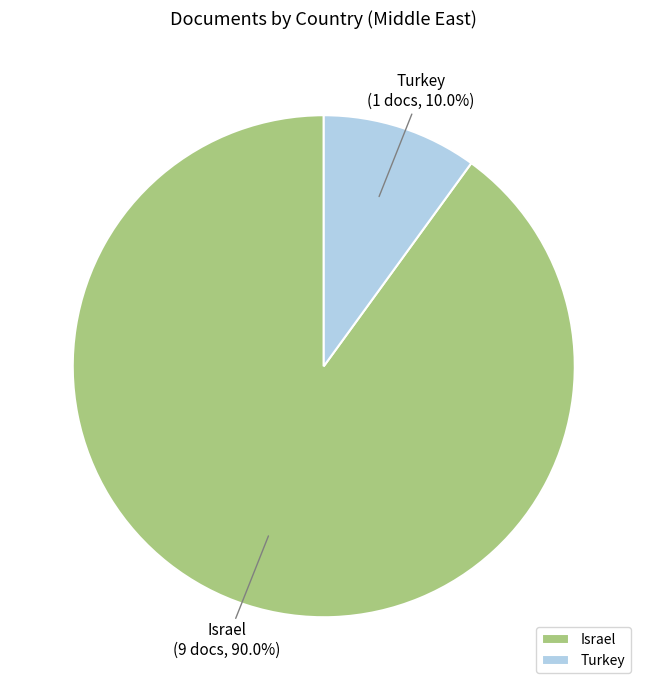

Is there a majority slice in this chart?

Yes